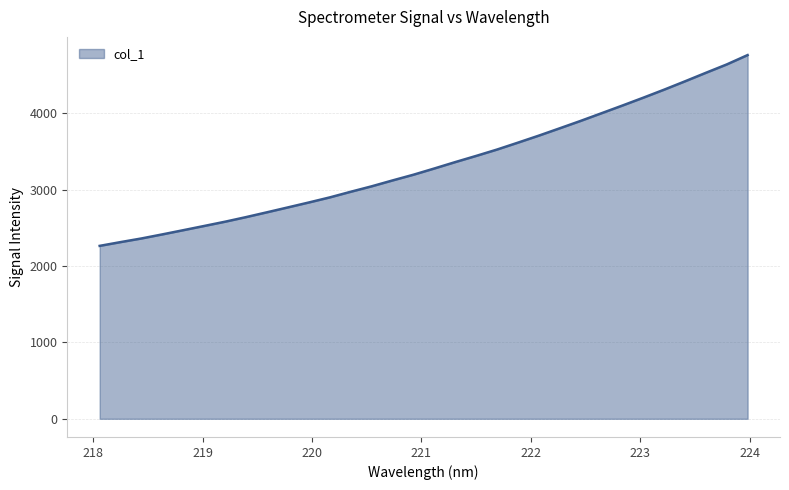

What is the difference between the maximum and minimum values?

2497.2